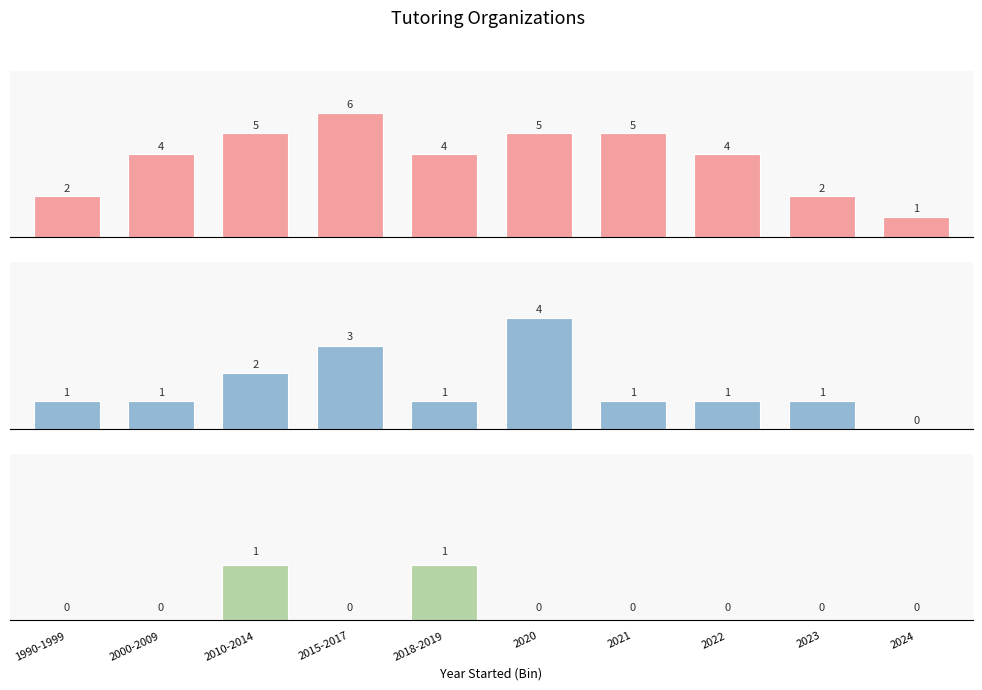

What is the value of the For Profit bar at the 9th from the left?

2